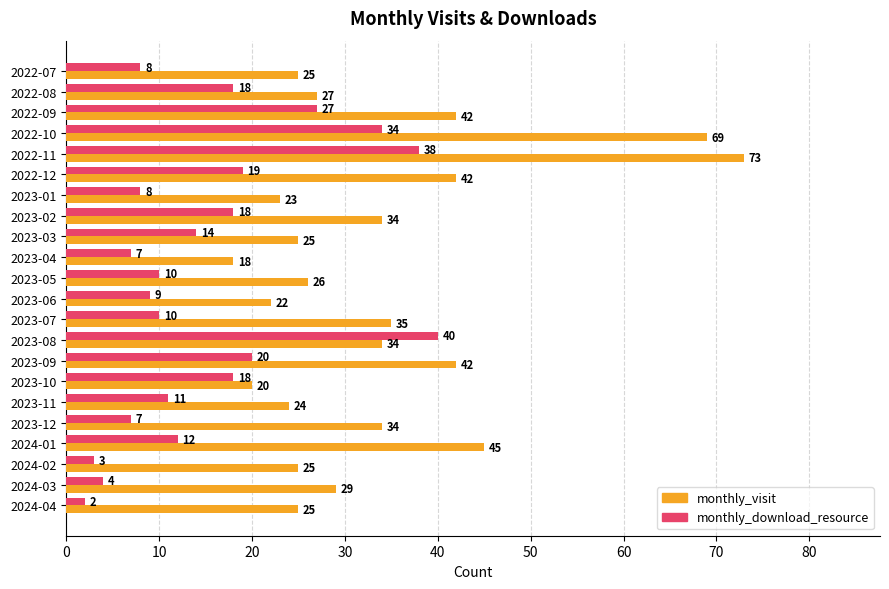

Which label corresponds to the largest value in the chart?

2022-11